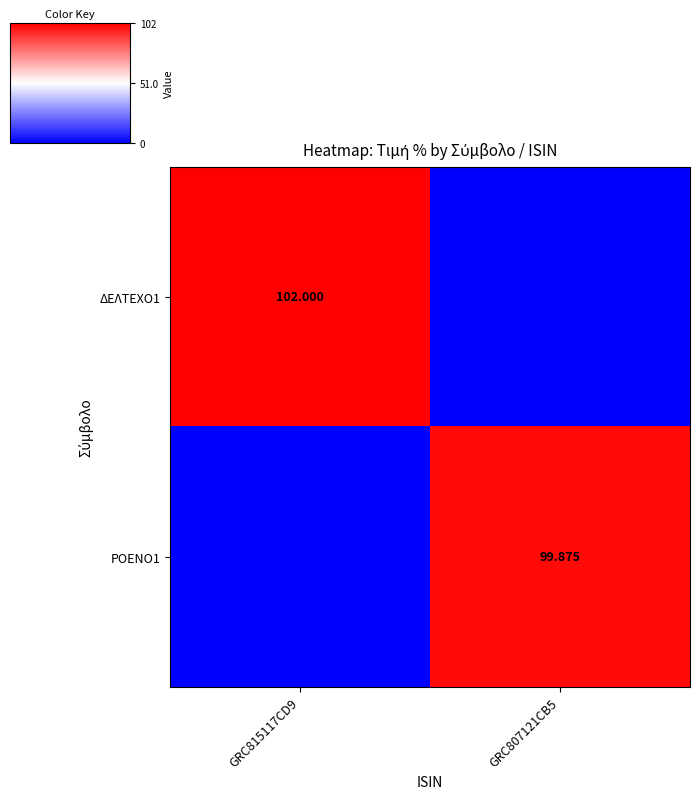

At how many categories does at least one series exceed 19?

2